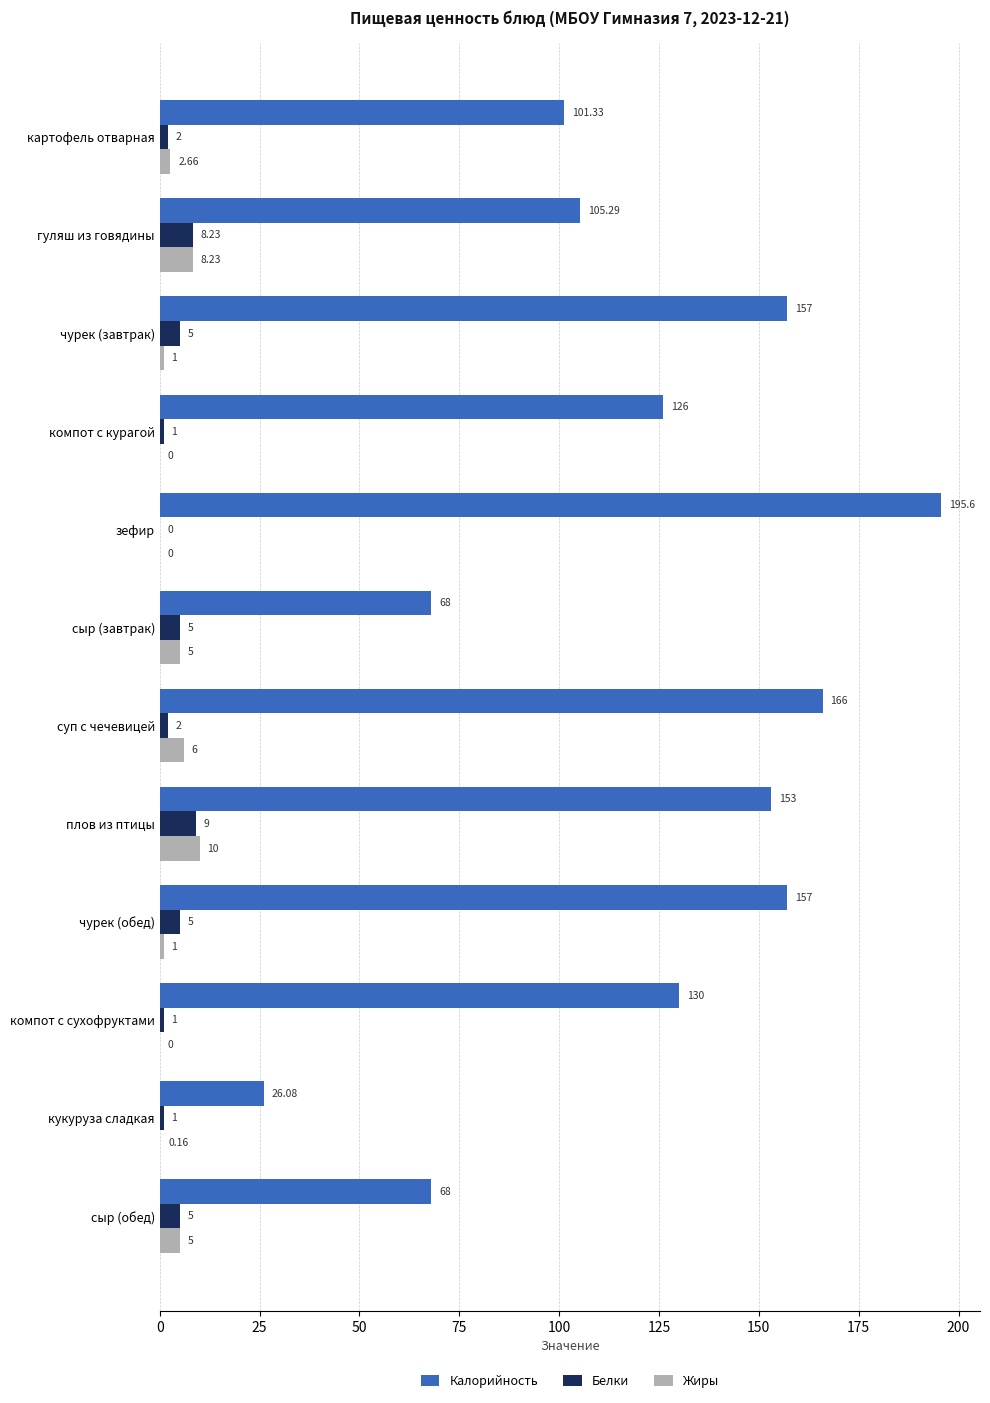

What are all the series names shown in the legend?

Калорийность, Белки, Жиры